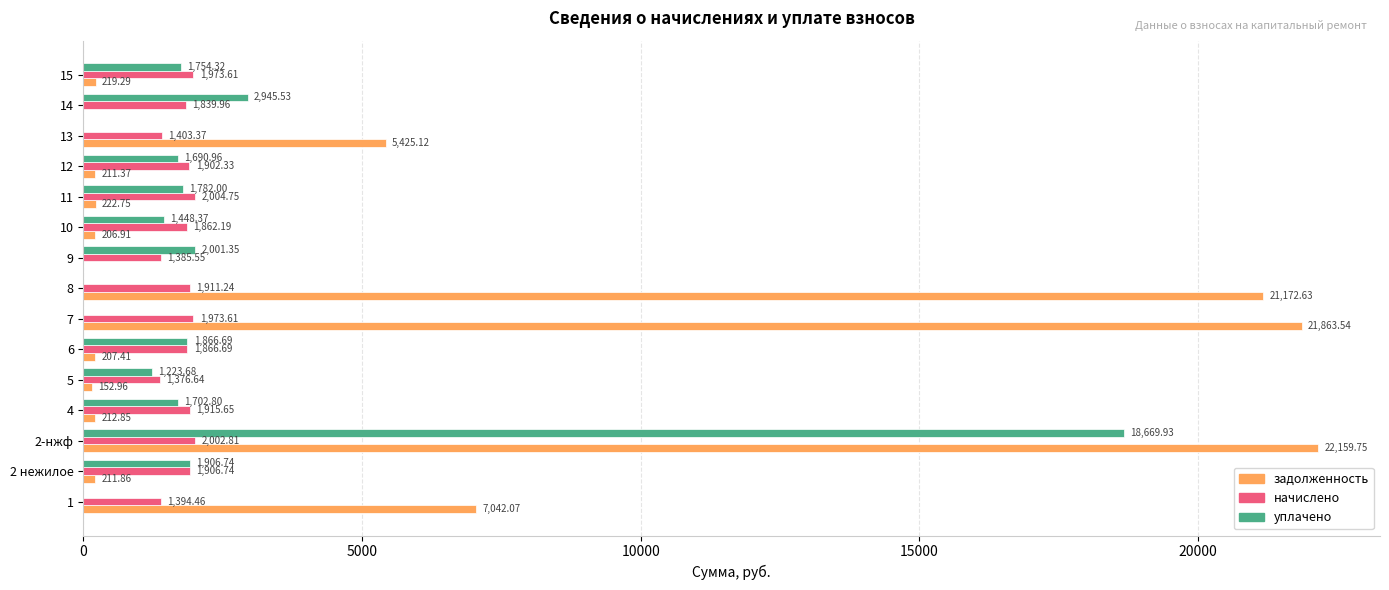

What is the sum of the начислено values at 15 and 10?

3835.8